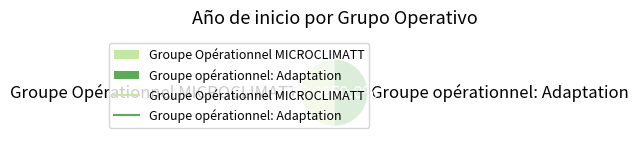

Approximately how many times larger is the value at Groupe opérationnel: Adaptation compared to Groupe Opérationnel MICROCLIMATT?

1.0